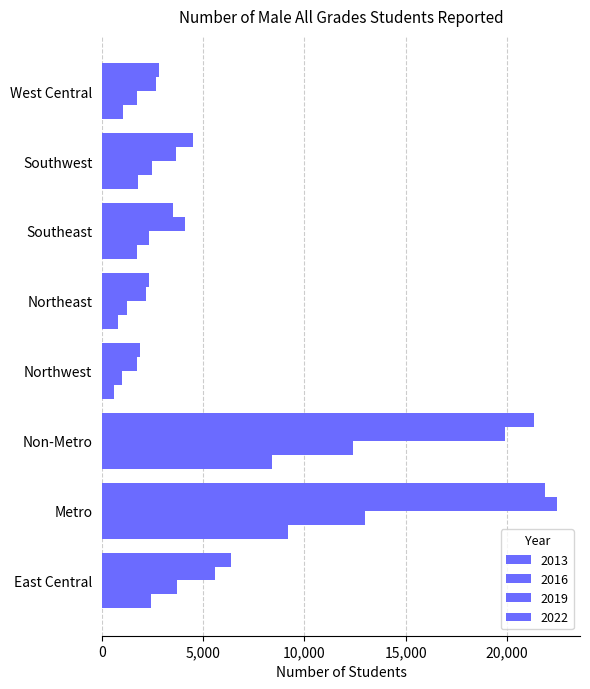

How many values in the 2022 series are below 1776?

4